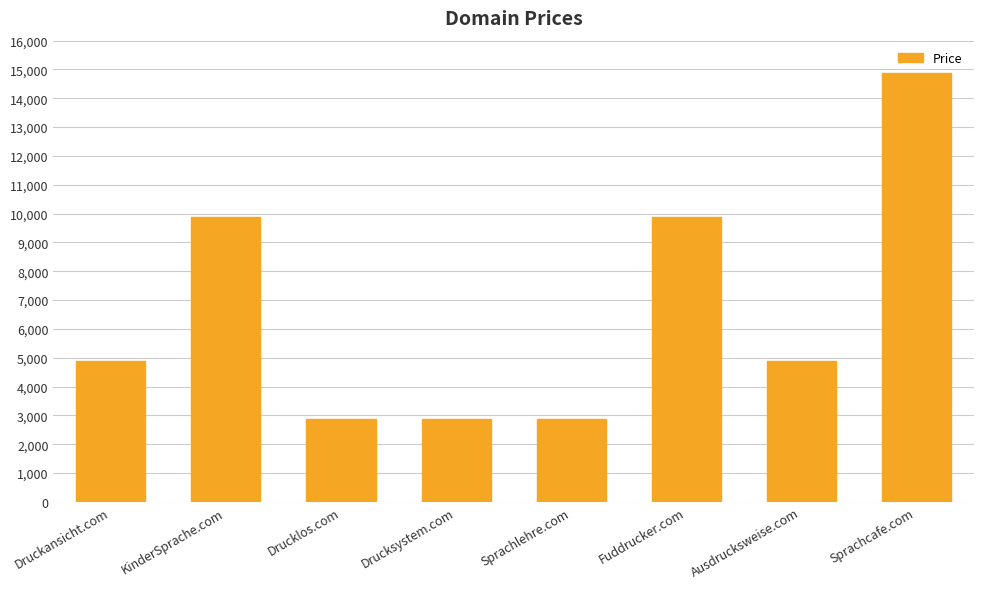

What is the sum of all values?

53104